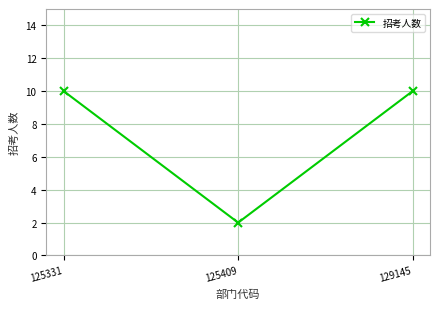

What is the value of the 3rd point from the left?

10